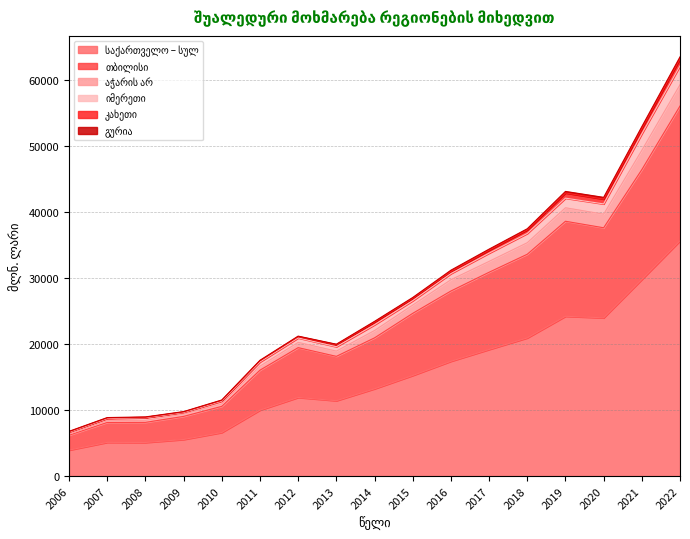

What is the minimum value for საქართველო – სულ?

3933.1